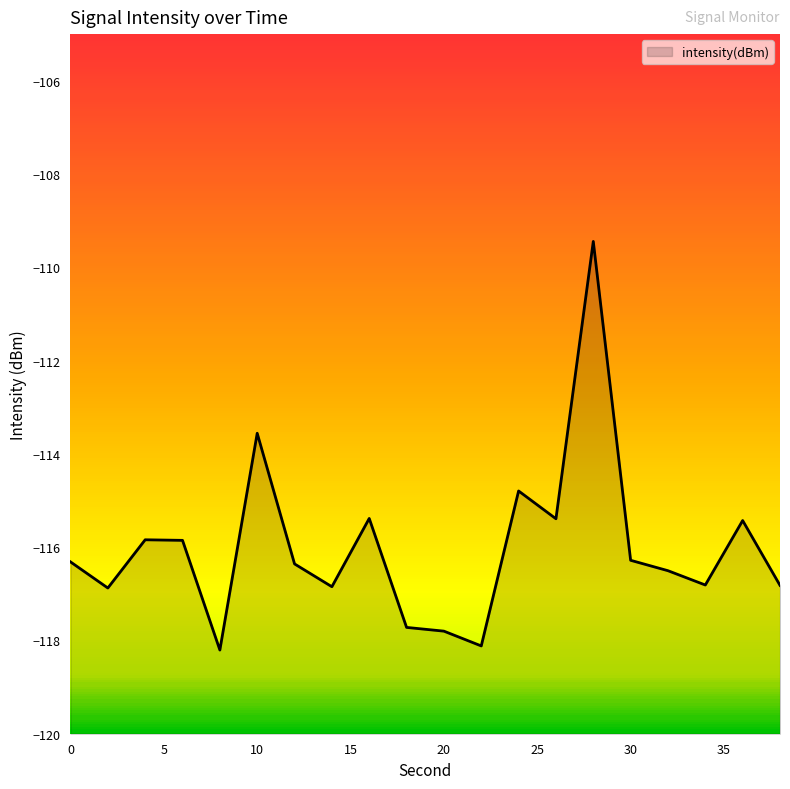

At which category does the data reach its first local valley?

2